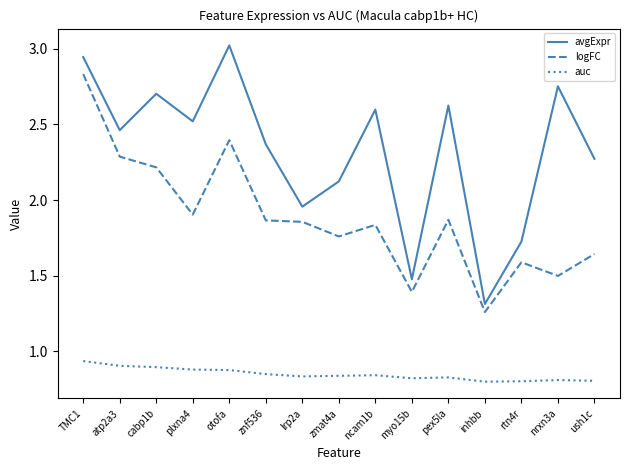

Where is the first local maximum for avgExpr?

cabp1b